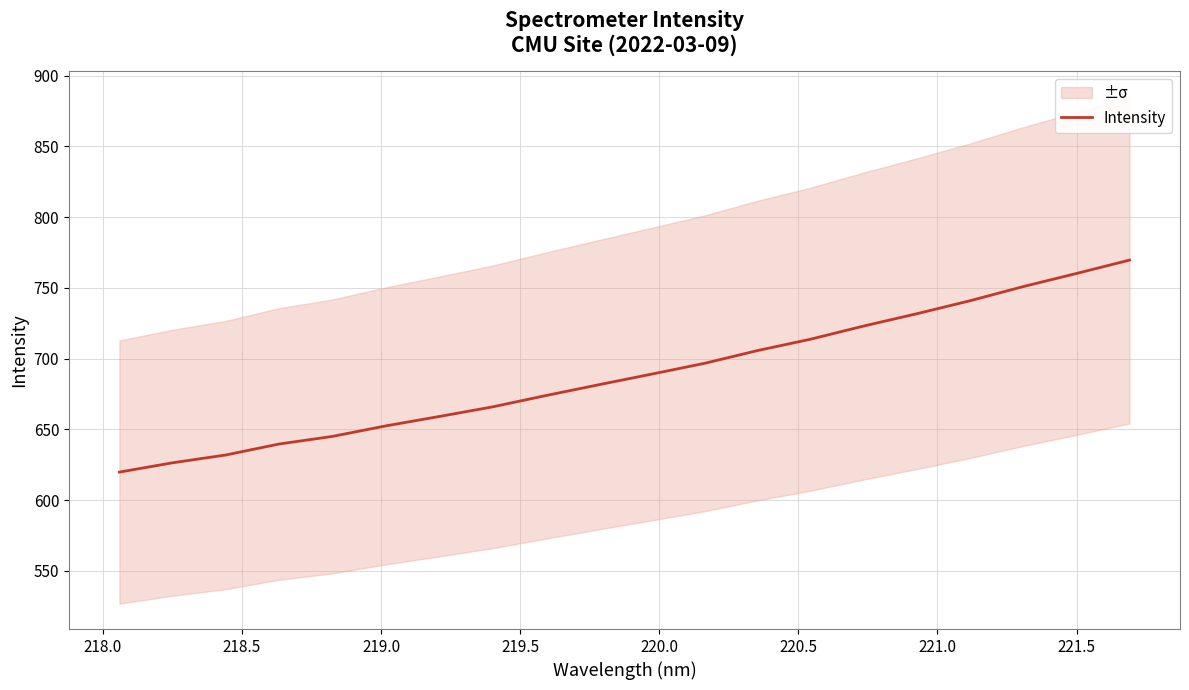

What is the sum of all values?

13777.1